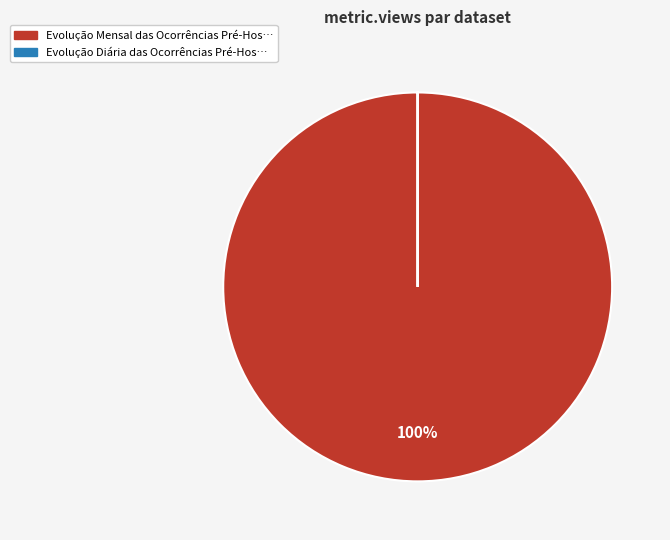

To the nearest percent, what is the difference between the largest and smallest slice percentages?

100%